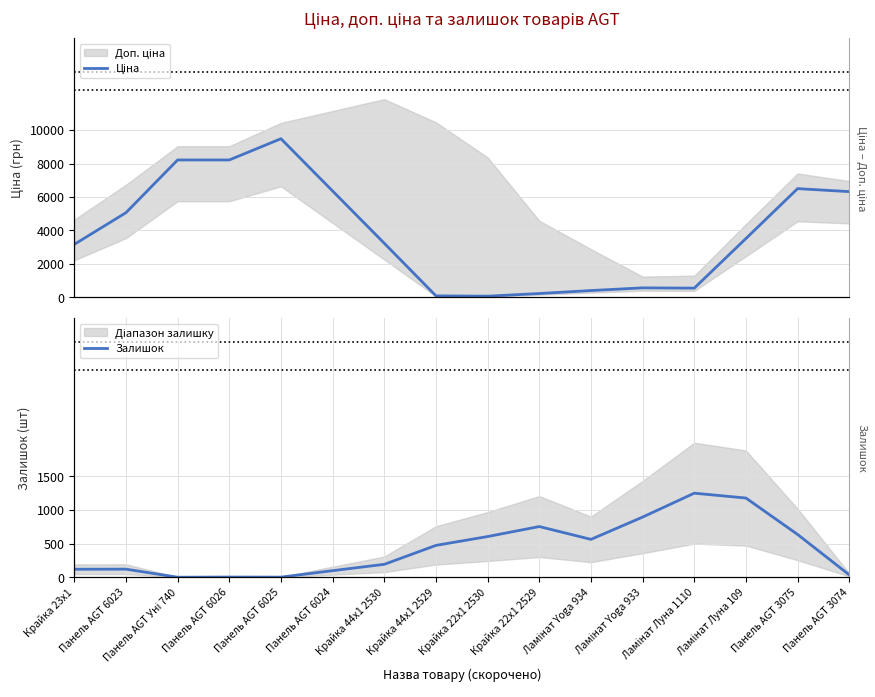

How many intersections are there between Ціна and Залишок?

2